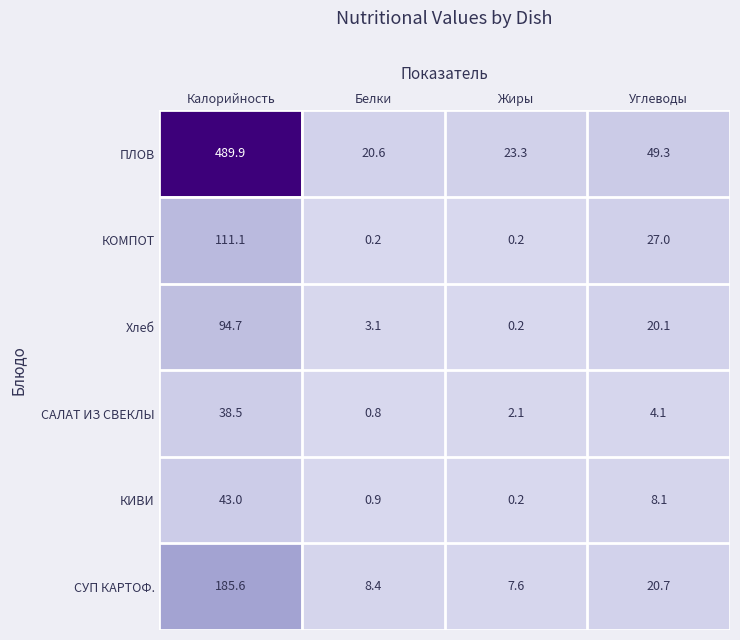

Reading left to right, extract all data points from this chart.

ПЛОВ: Калорийность=489.9	Белки=20.6	Жиры=23.3	Углеводы=49.3
КОМПОТ: Калорийность=111.1	Белки=0.2	Жиры=0.2	Углеводы=27.0
Хлеб: Калорийность=94.7	Белки=3.1	Жиры=0.2	Углеводы=20.1
САЛАТ ИЗ СВЕКЛЫ: Калорийность=38.5	Белки=0.8	Жиры=2.1	Углеводы=4.1
КИВИ: Калорийность=43.0	Белки=0.9	Жиры=0.2	Углеводы=8.1
СУП КАРТОФ.: Калорийность=185.6	Белки=8.4	Жиры=7.6	Углеводы=20.7